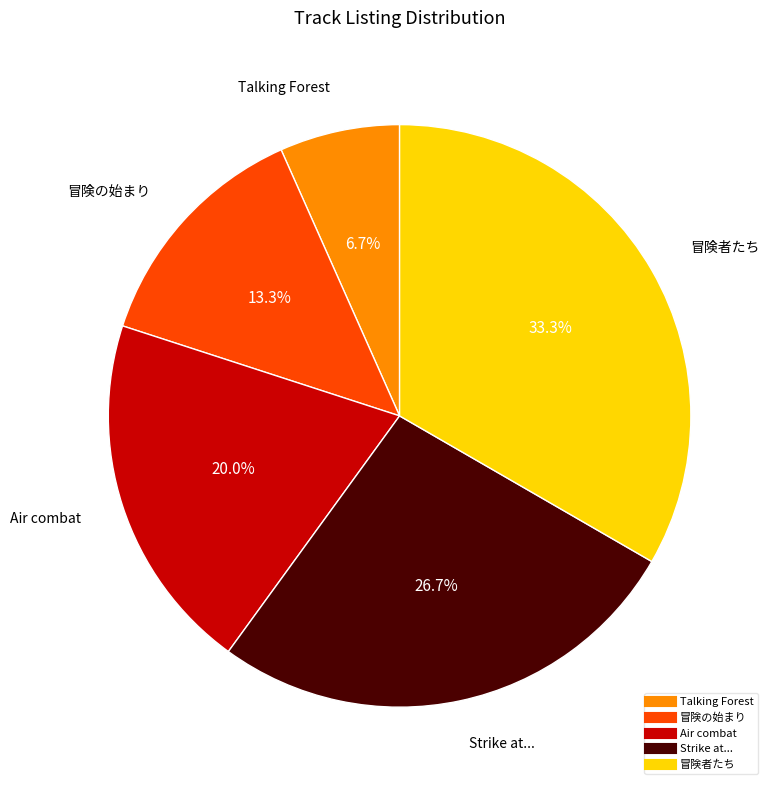

Approximately how many times larger is the value at 冒険の始まり compared to Air combat?

0.7